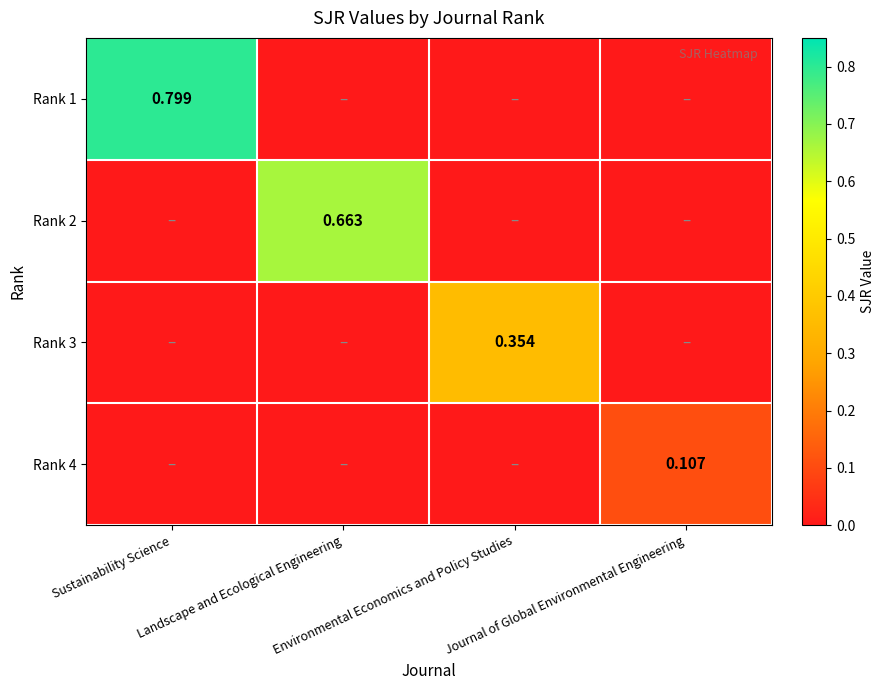

What is the average value of the Rank 1 series?

0.2